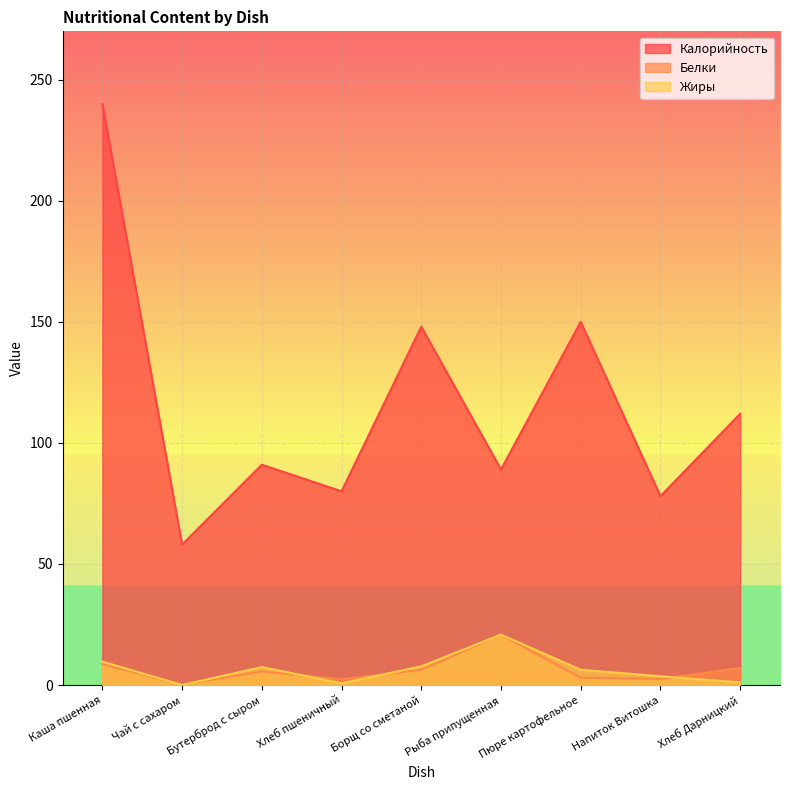

How many lines are shown in the chart?

3